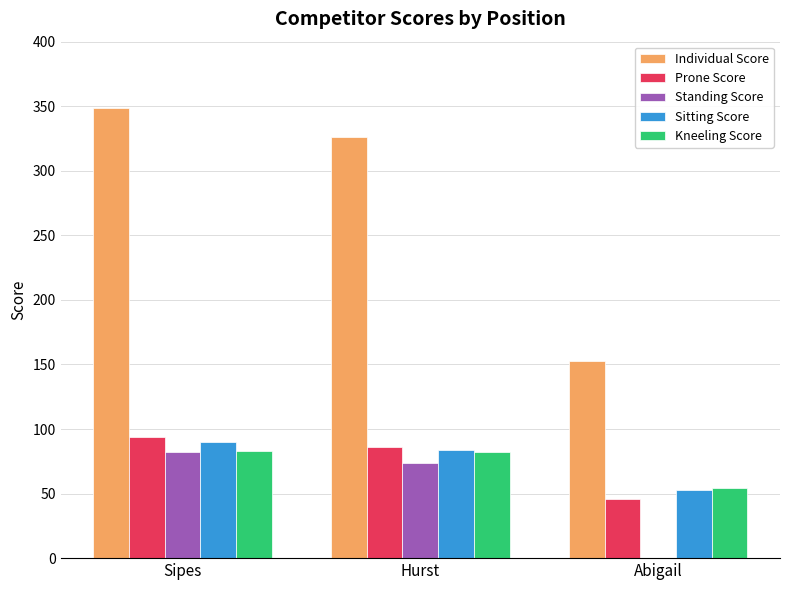

How many groups of bars are there?

3